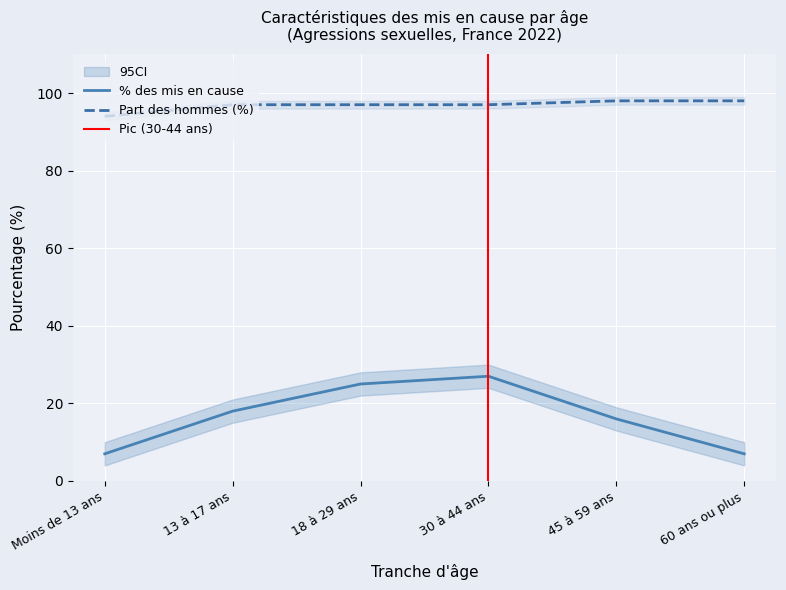

True or false: Part des hommes (%) has more than 0 interior local peaks.

False